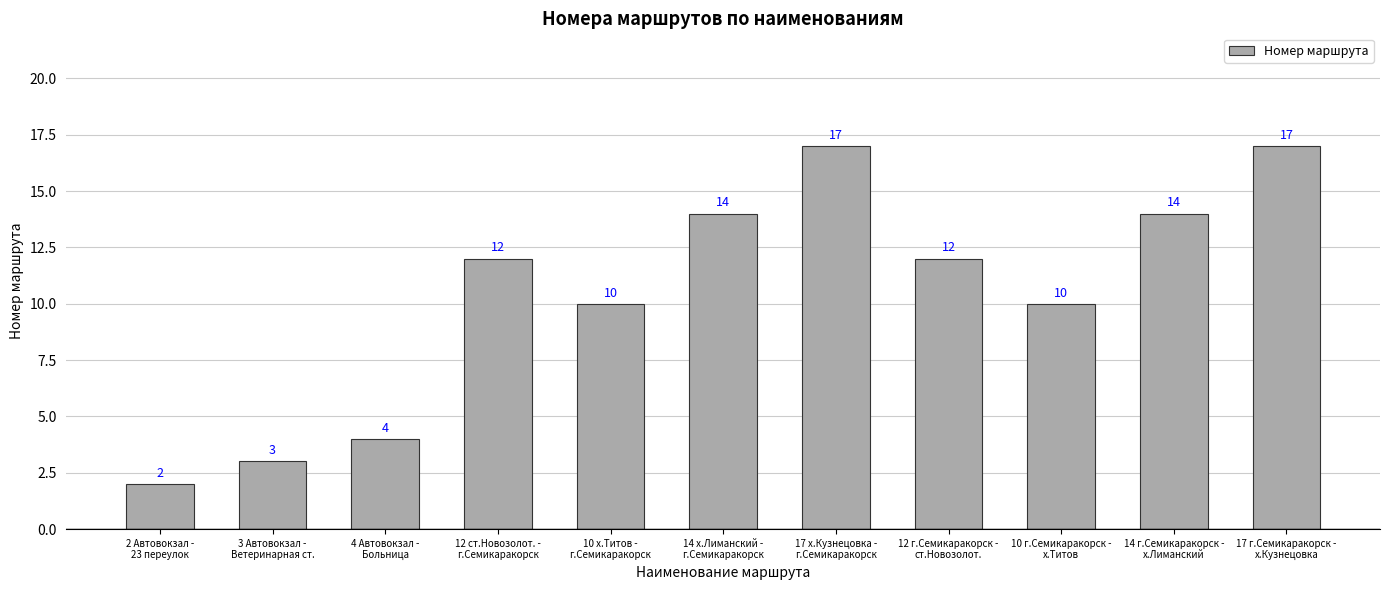

How many data points does each series have?

11